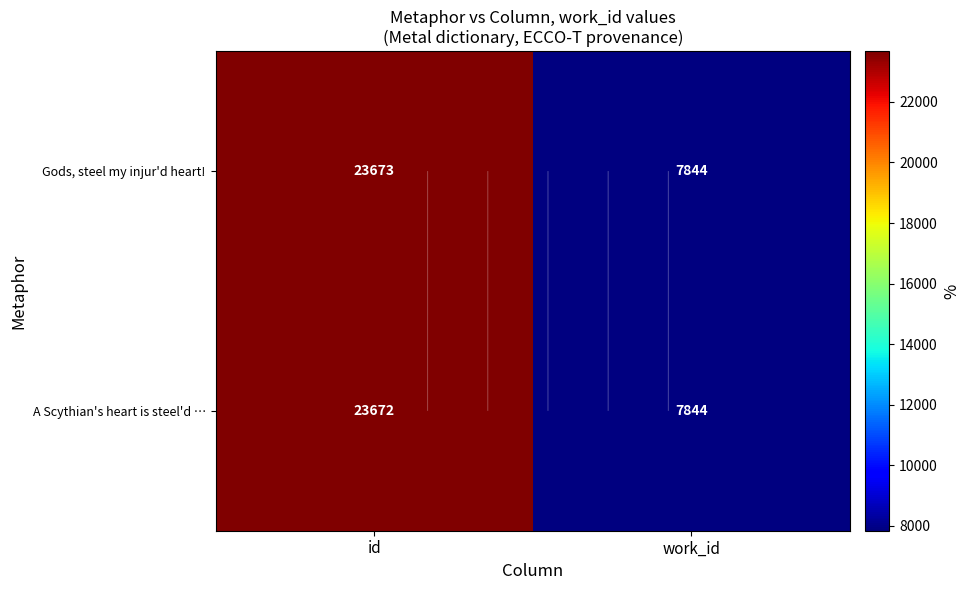

How many values in the Gods, steel my injur'd heart! series are below 23673?

1